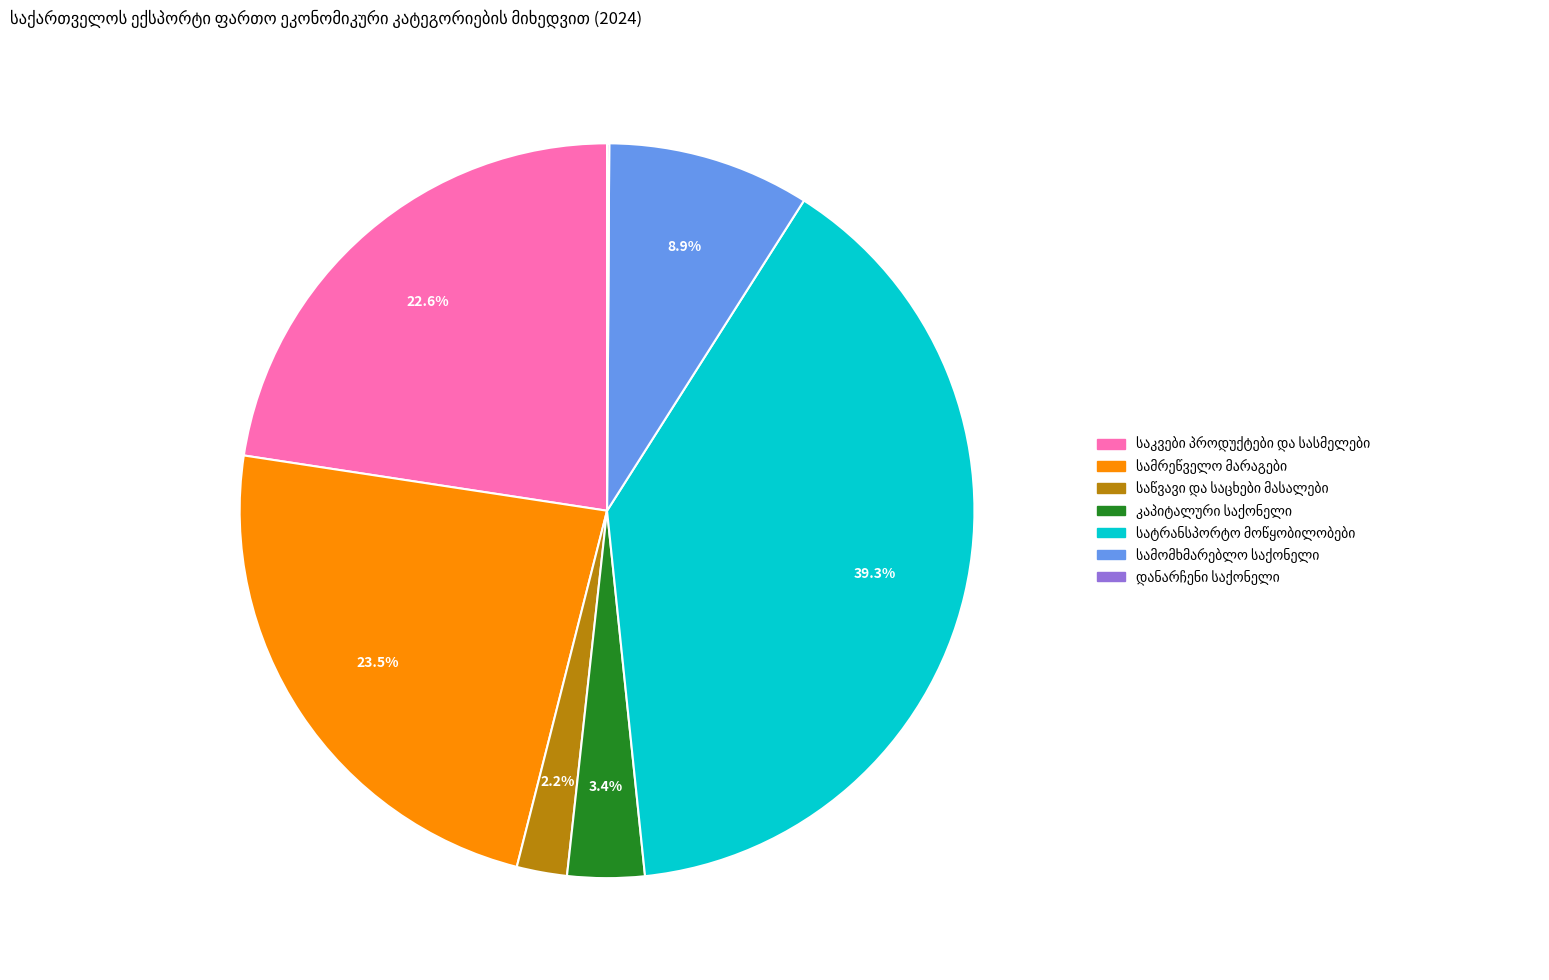

Is there any slice that represents more than half of the pie?

No